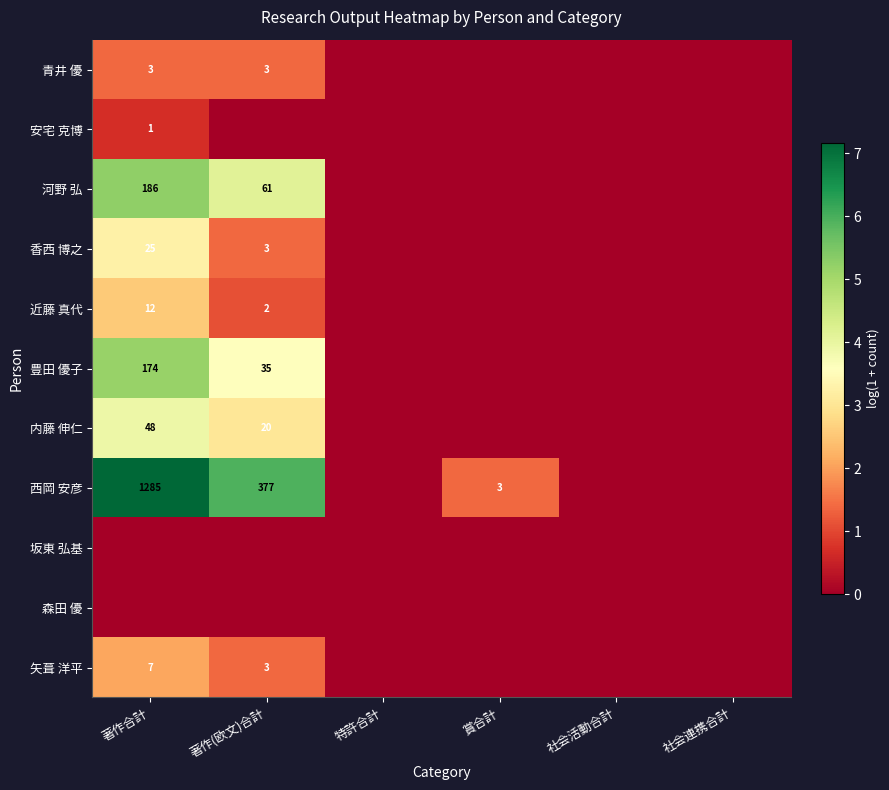

What is the greatest value displayed?

7.2